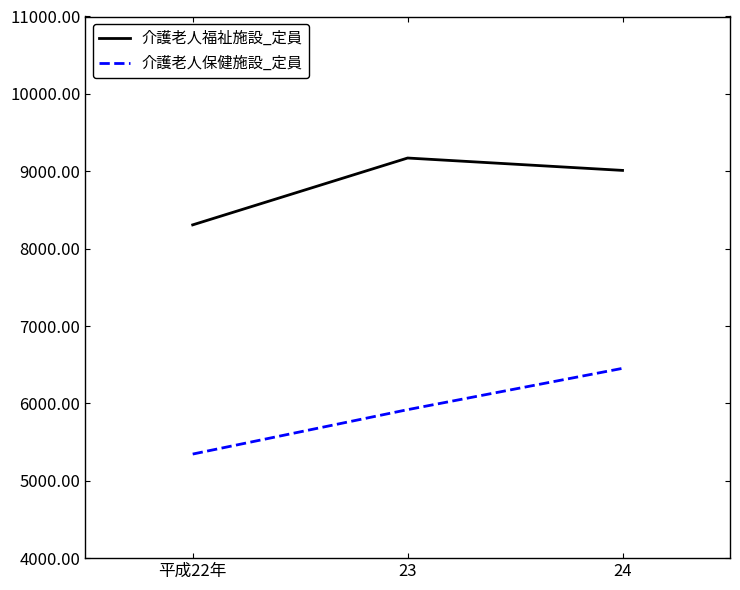

Is it true that 介護老人福祉施設_定員 equals 9011 at 24?

True